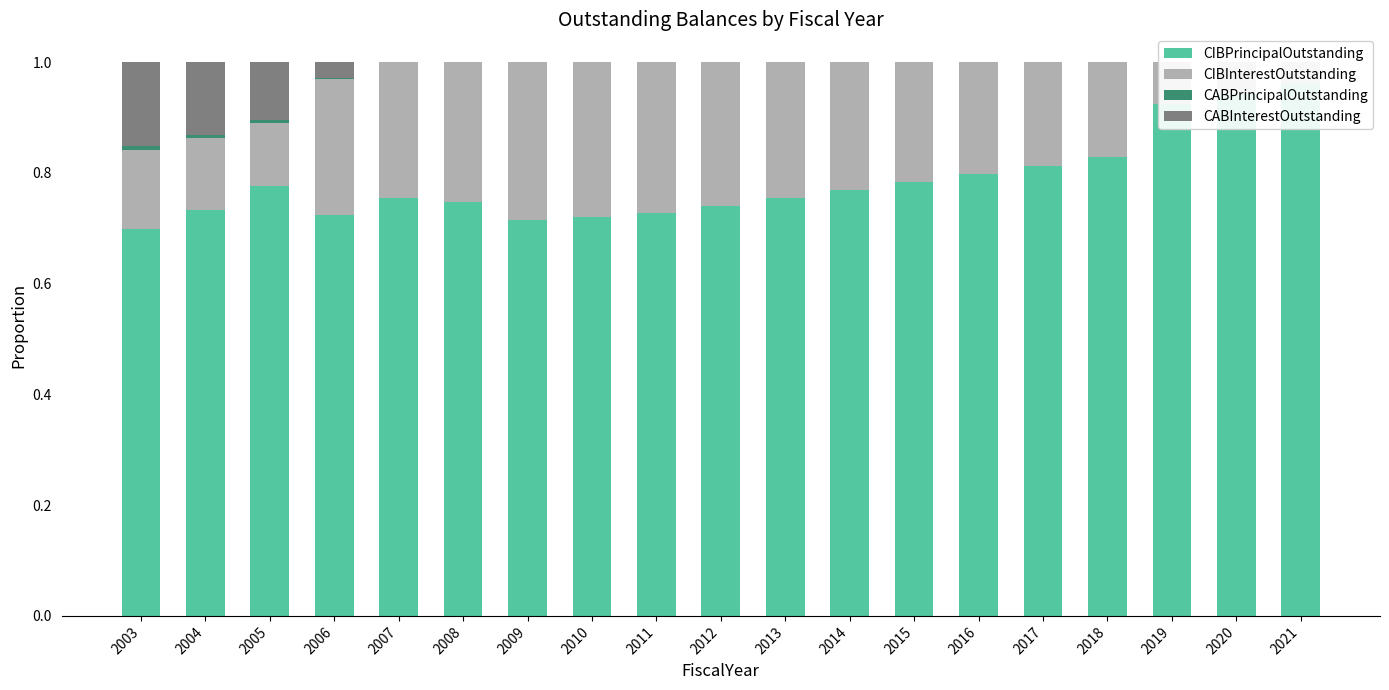

Between 2020 and 2021, which series saw the biggest shift?

CIBPrincipalOutstanding